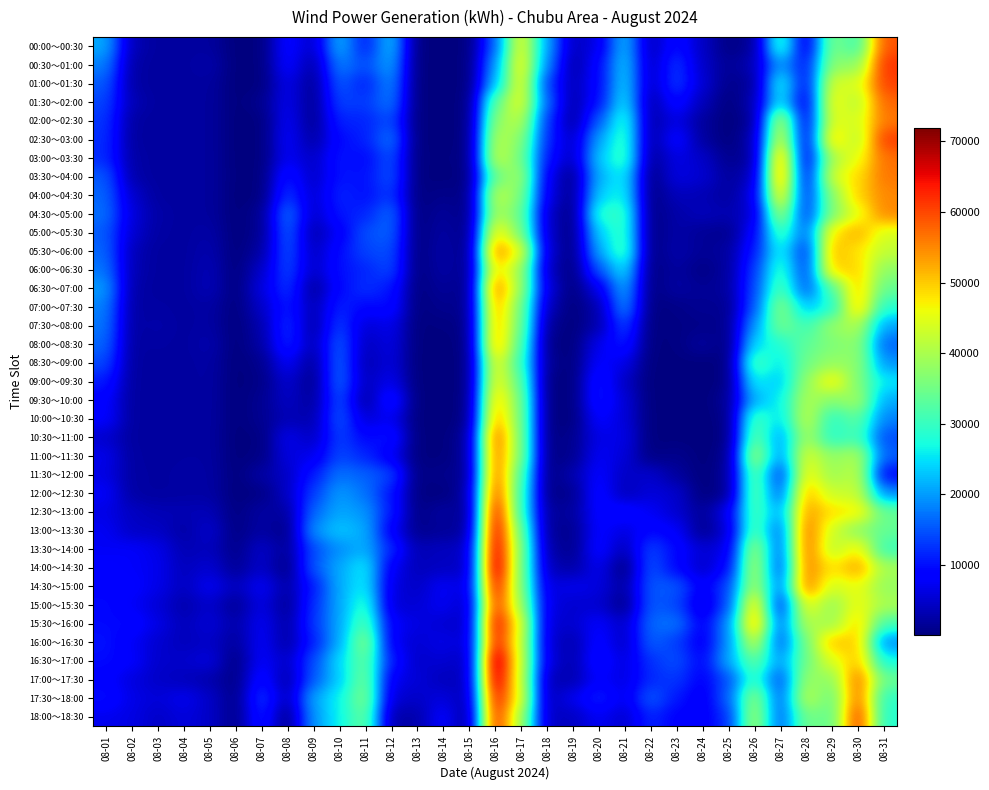

How many series are shown in this chart?

37